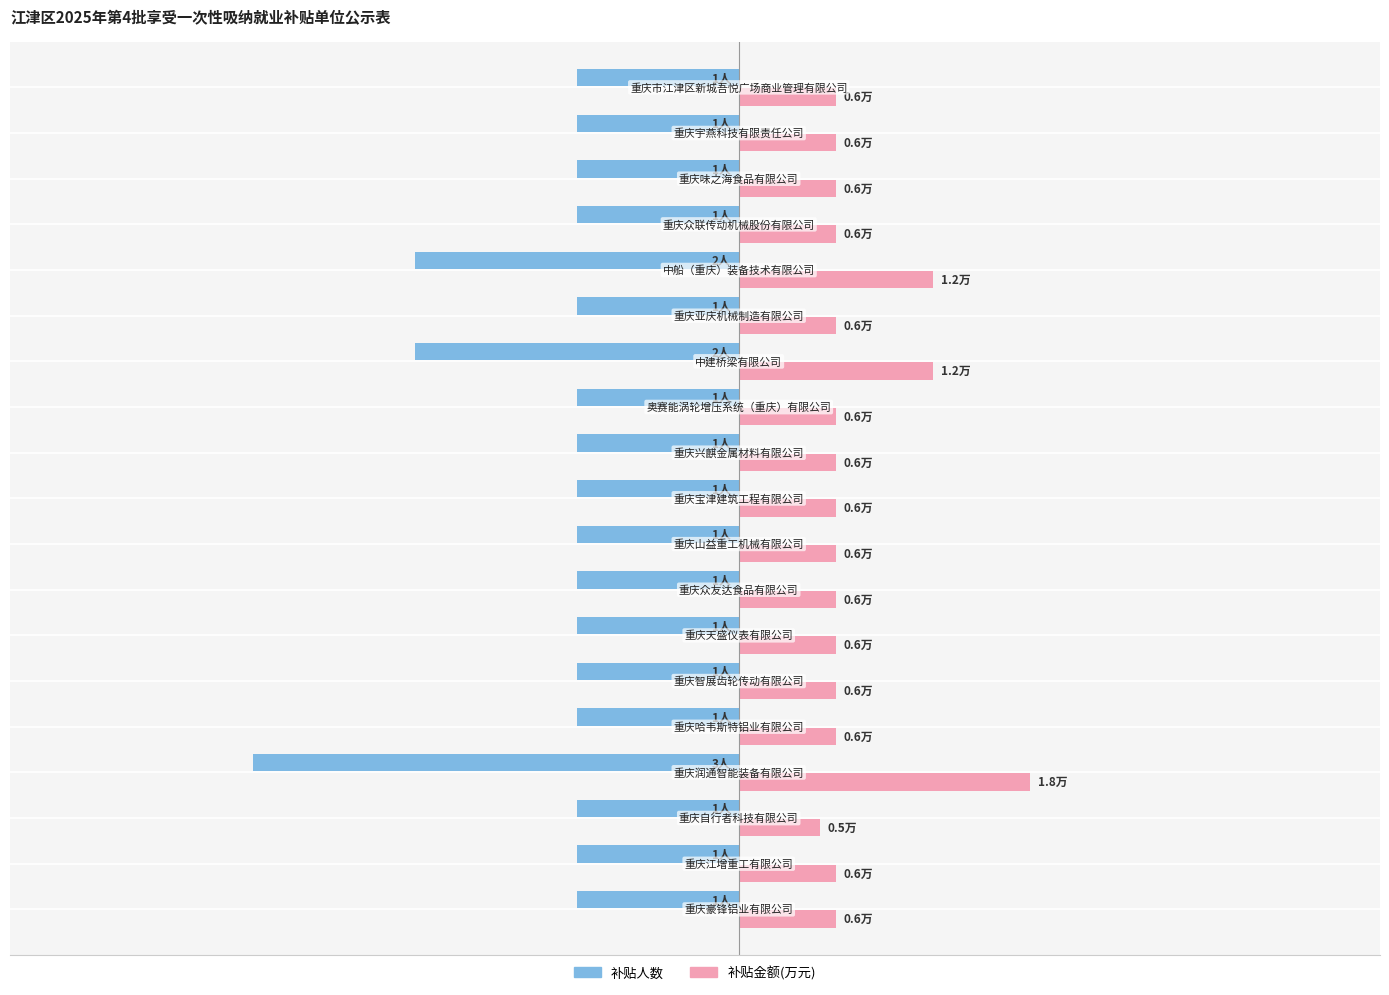

What are all the series names shown in the legend?

补贴人数, 补贴金额(万元)